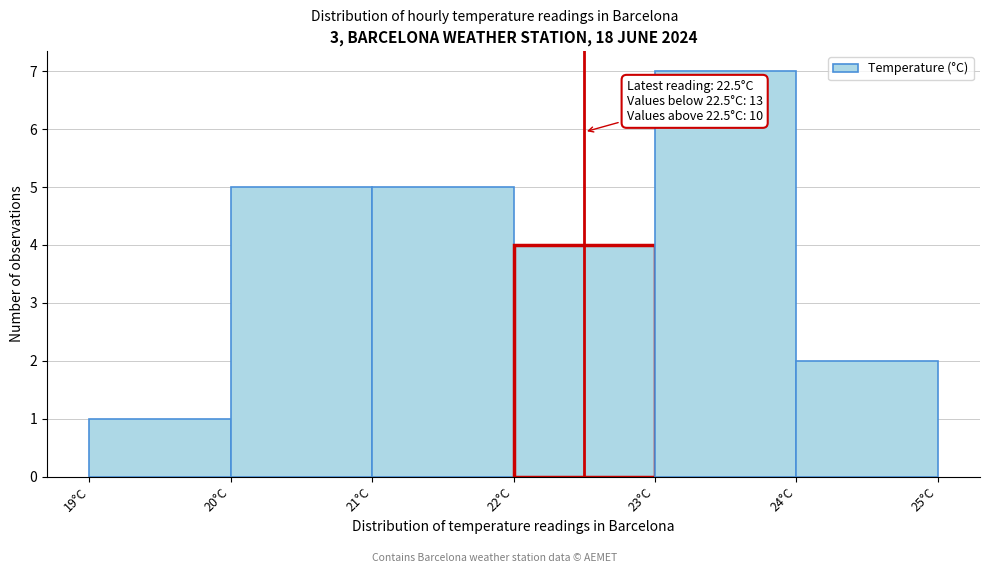

Over which range of the x-axis is the bar tallest?

23 to 24